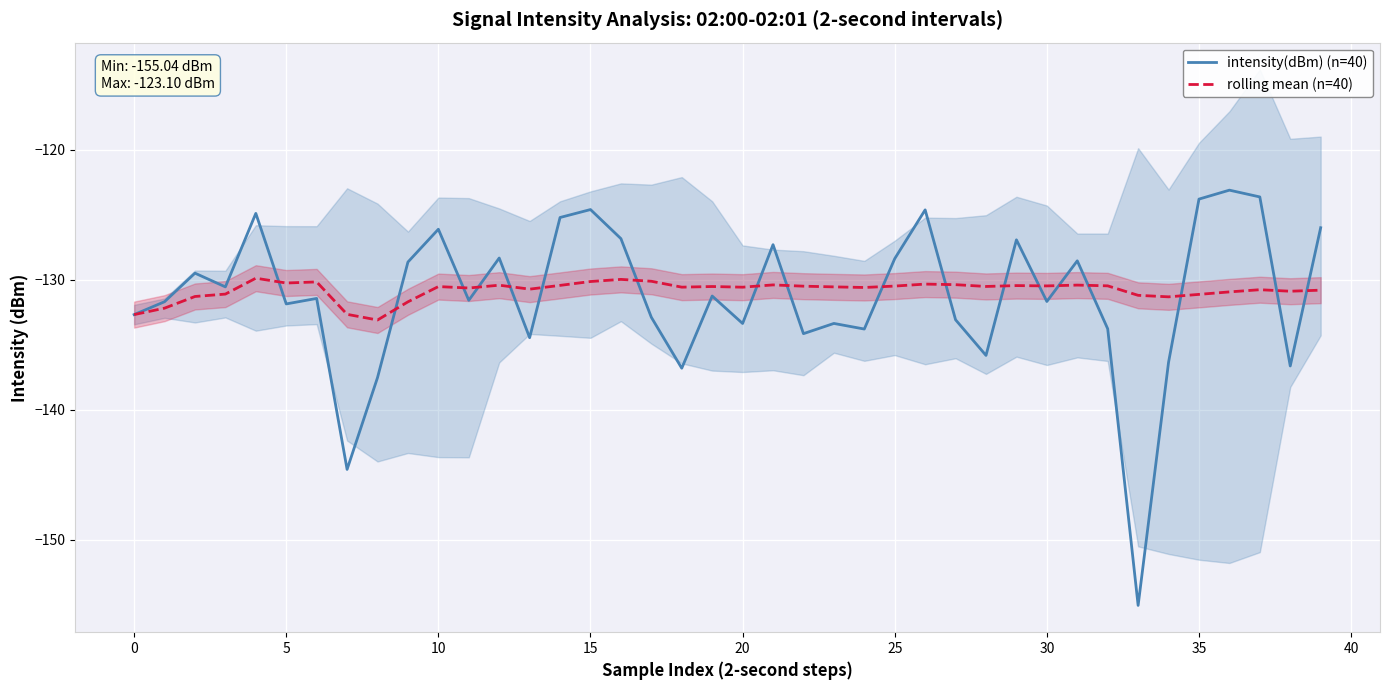

In rolling mean (n=40), how many points are higher than both neighbors (excluding endpoints)?

11